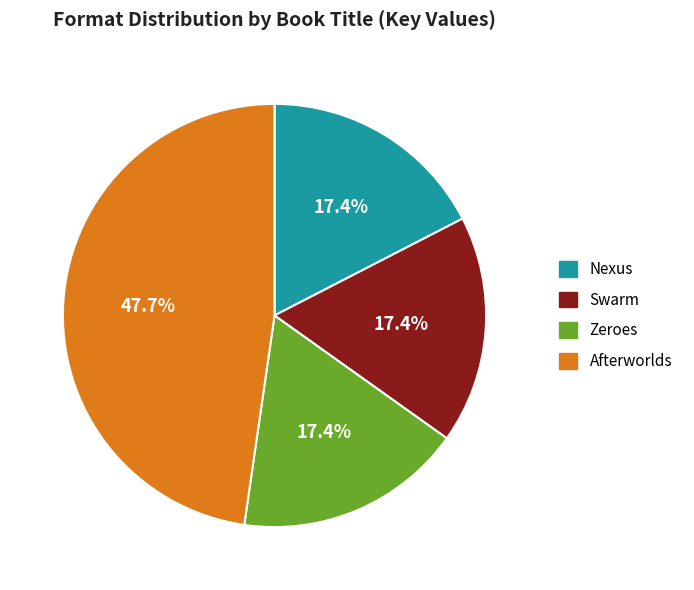

To the nearest percent, what portion does Afterworlds represent?

48%